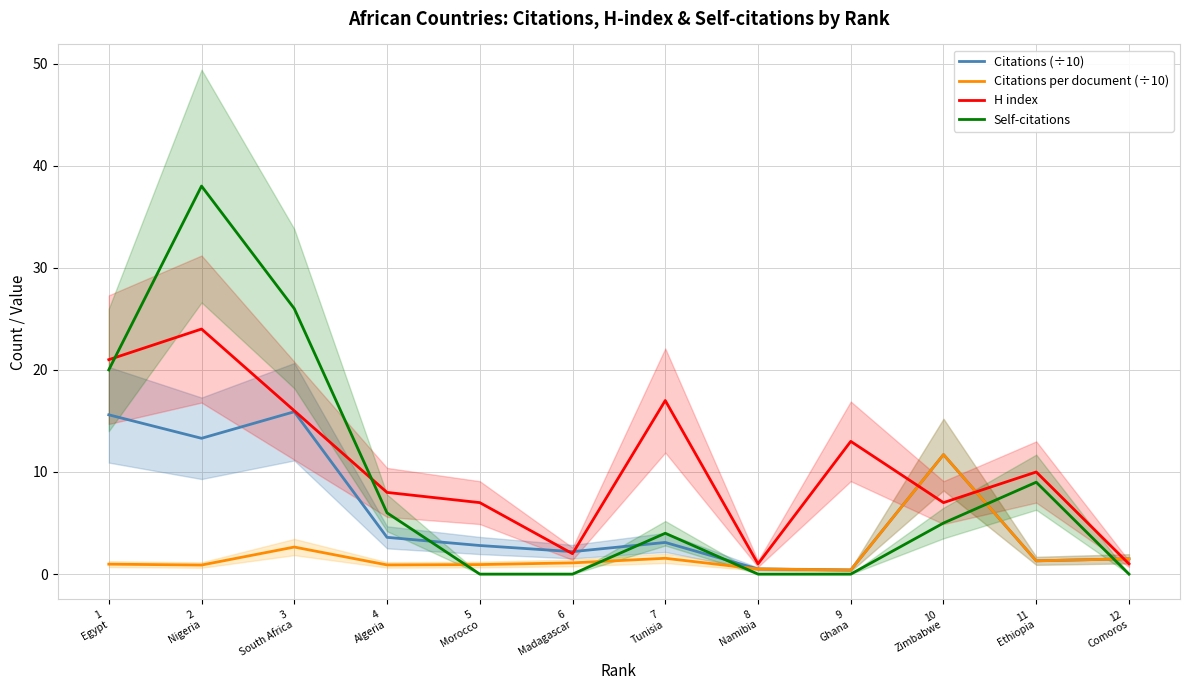

Which series has the largest total across all categories?

H index